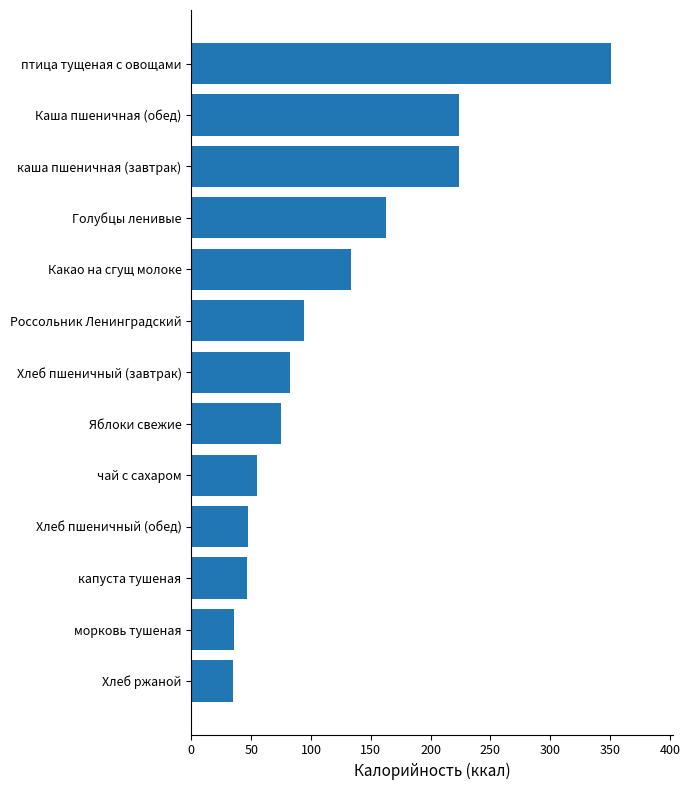

Is it true that the value at чай с сахаром is 54.9?

True